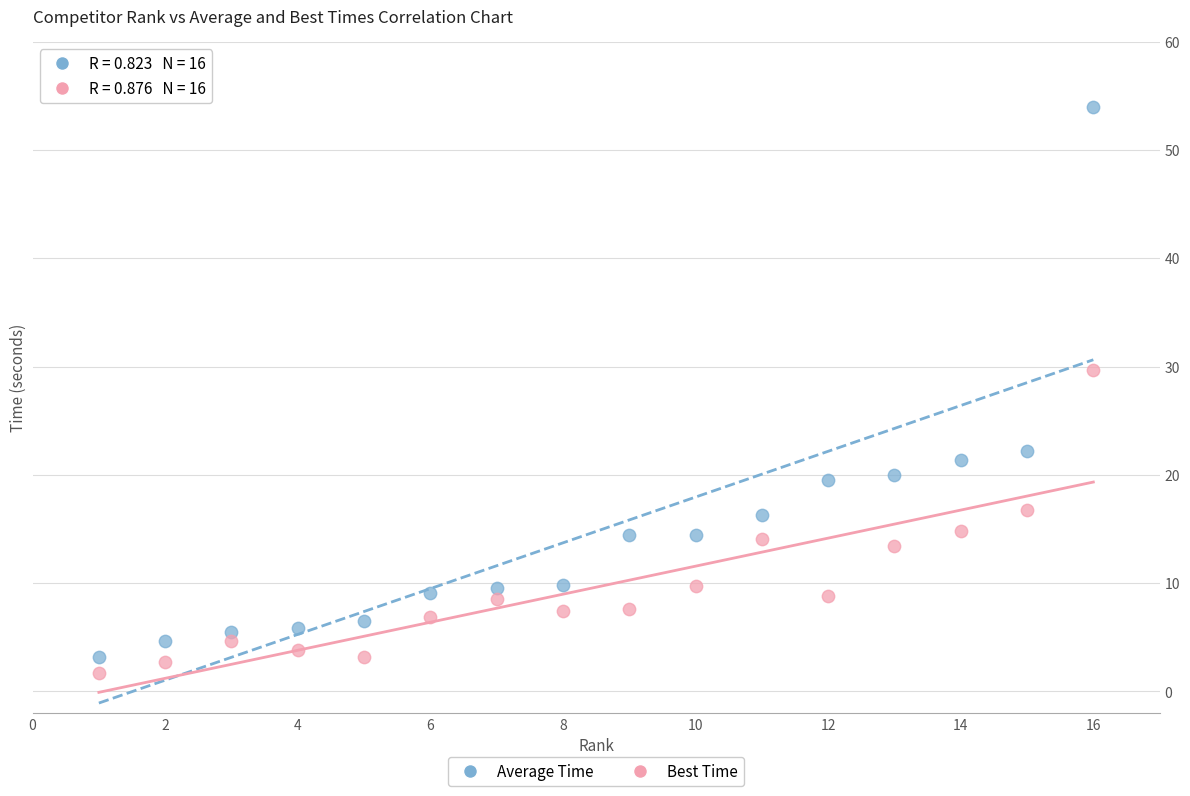

Which series has the widest spread of Y values?

Average Time